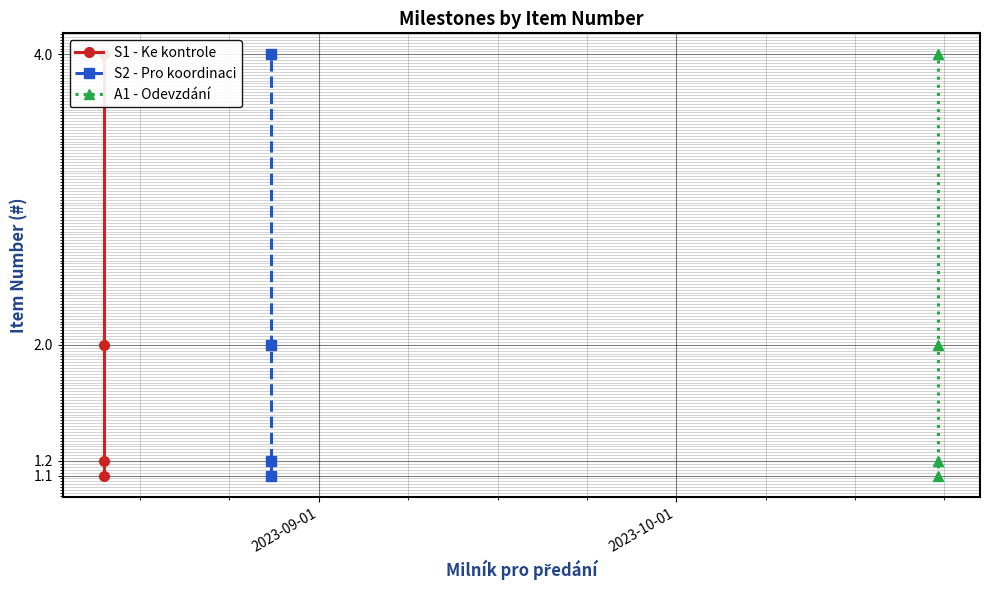

The S1 - Ke kontrole series shows 0.5 at 2. True or false?

False